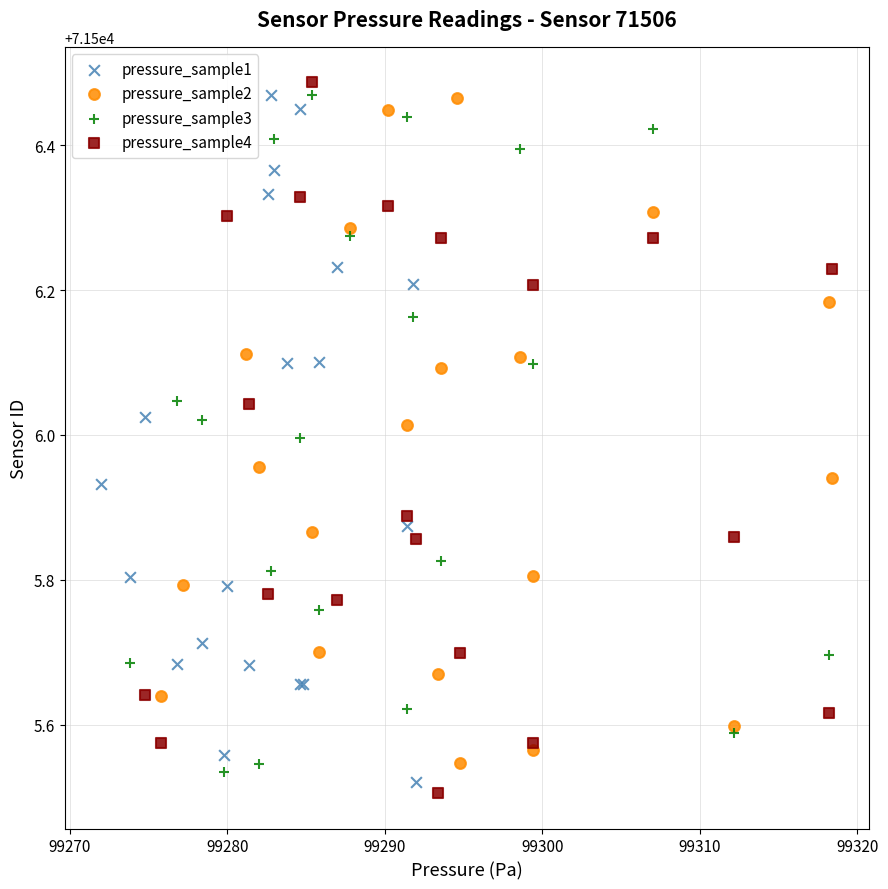

Which series contains the lowest Y value?

pressure_sample4